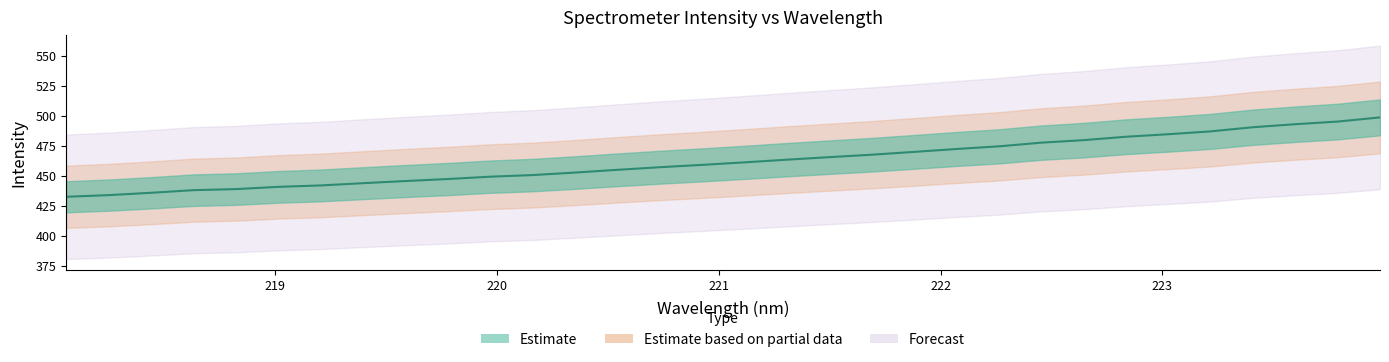

Which category has the lowest value across all series?

218.0596